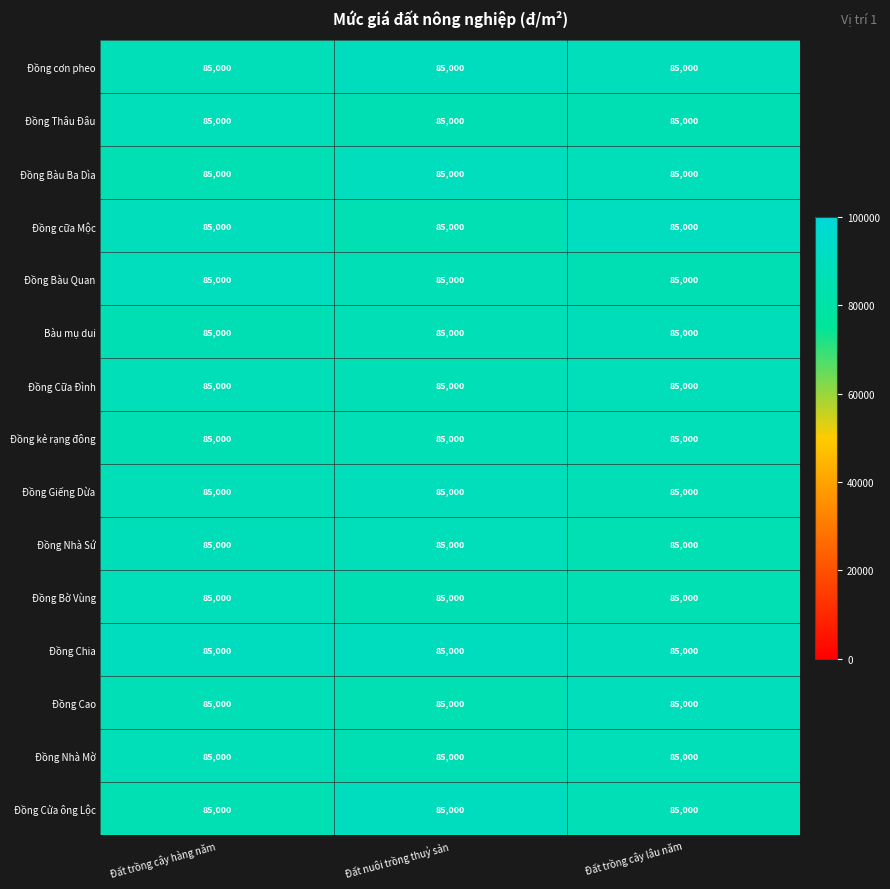

List the labels in order of Đồng cơn pheo value, largest first.

Đất nuôi trồng thuỷ sản, Đất trồng cây lâu năm, Đất trồng cây hàng năm